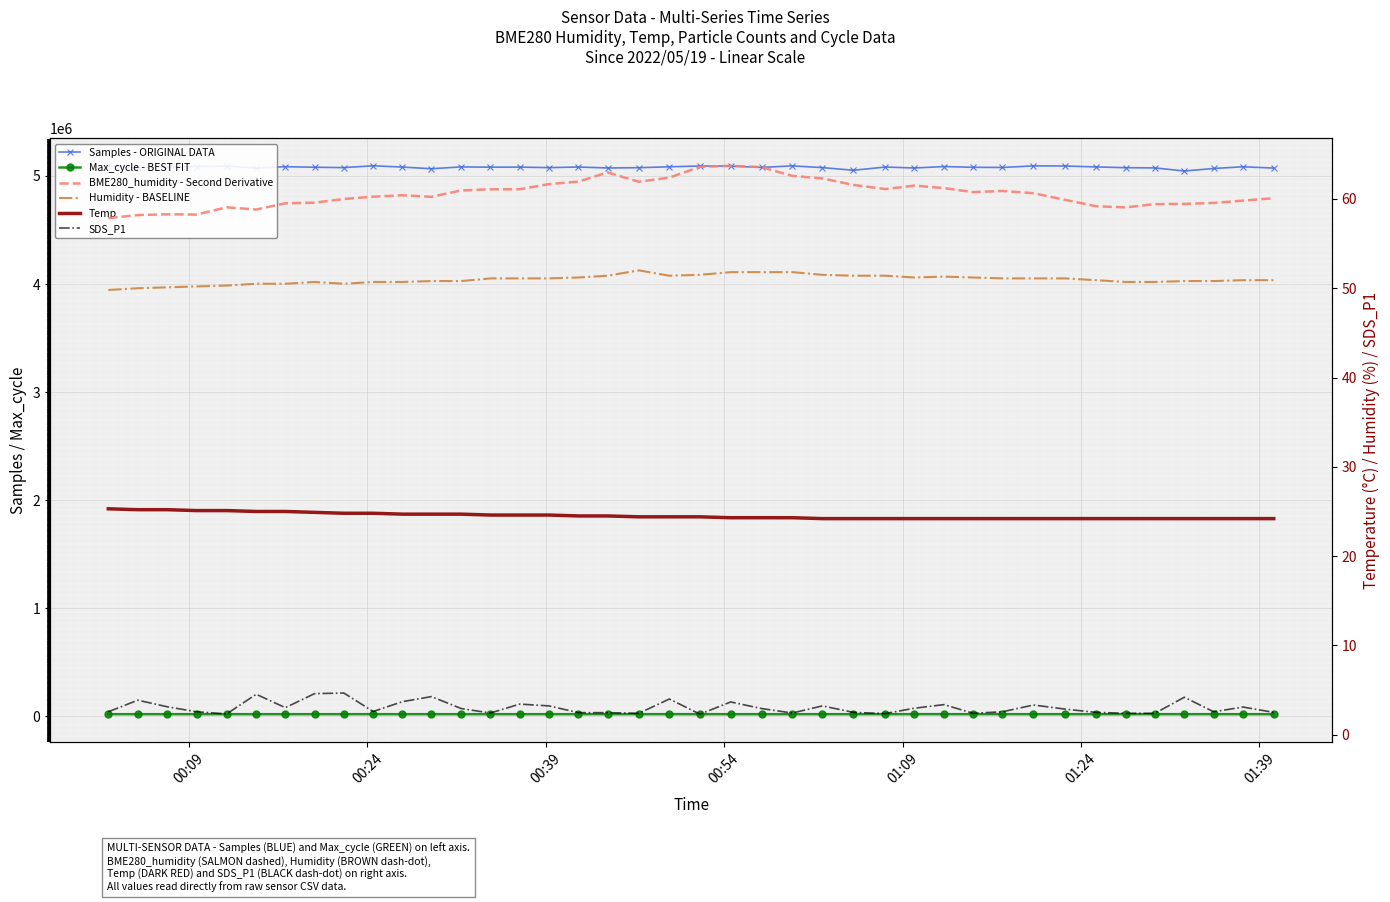

True or false: Max_cycle - BEST FIT has more than 1 interior local peaks.

True